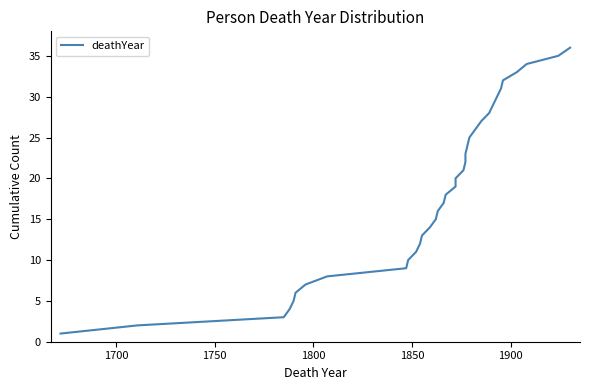

What is the greatest value displayed?

36